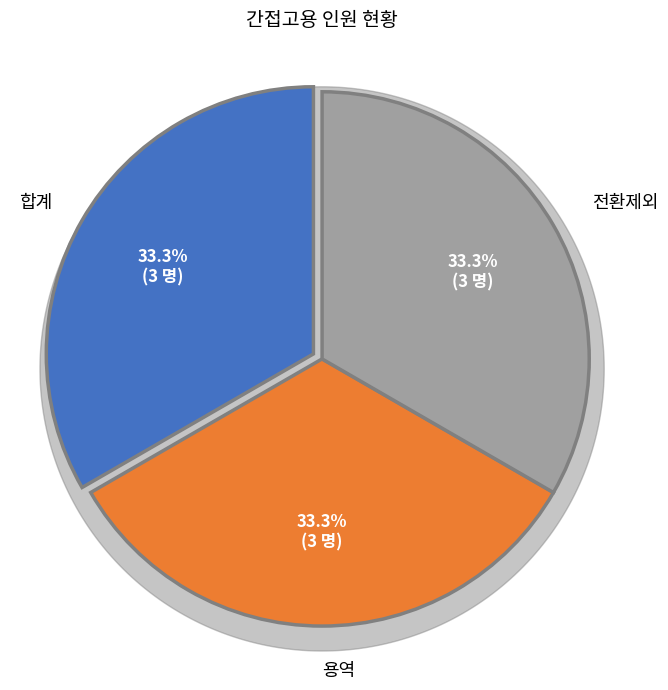

Count the number of slices in the pie.

5